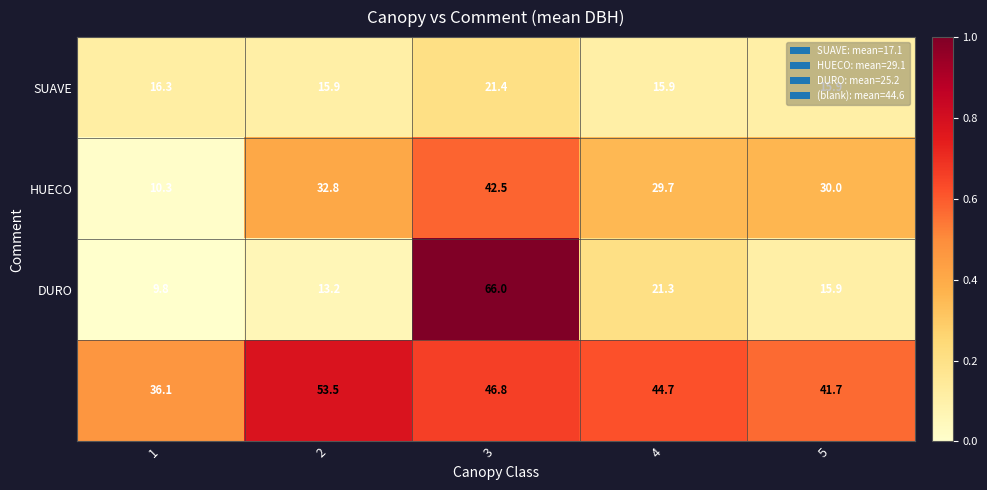

At which category is the sum across all series the highest?

3